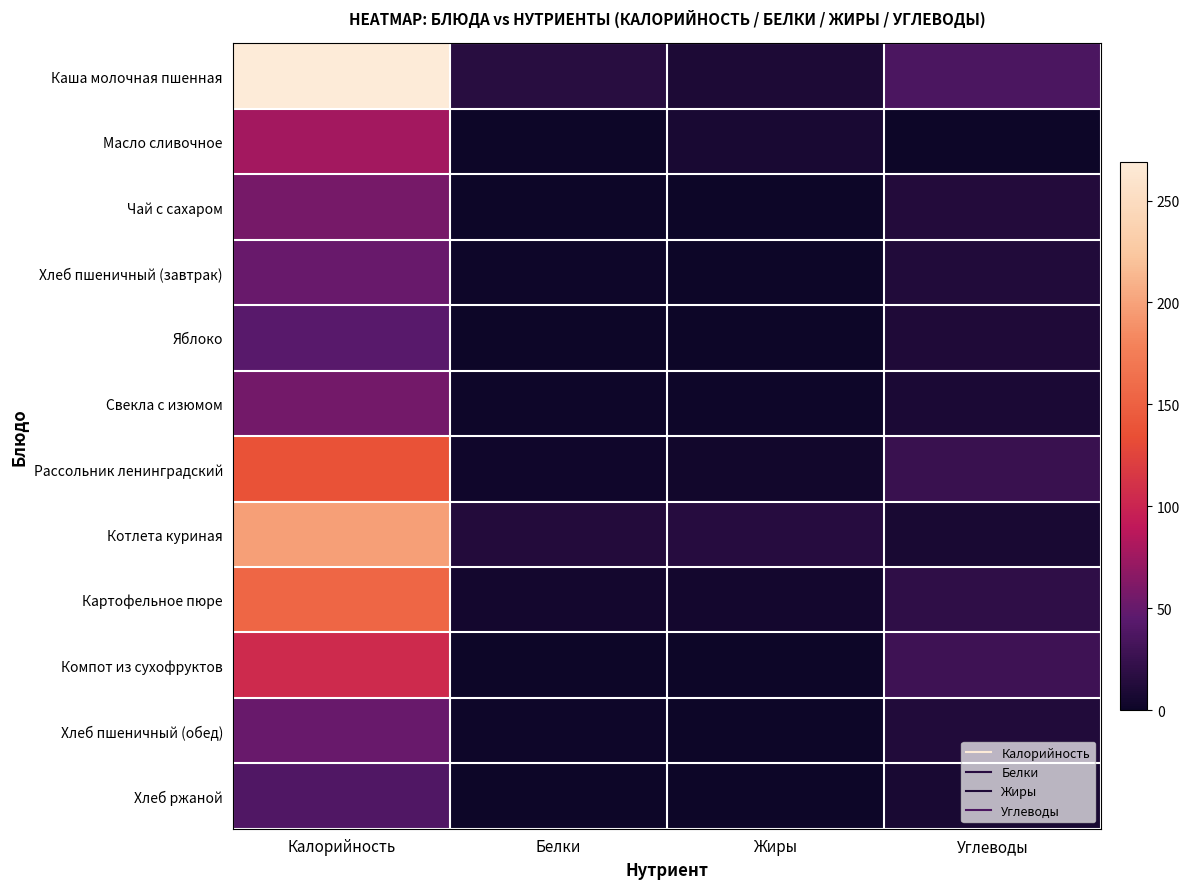

What is the total value across all series at Углеводы?

185